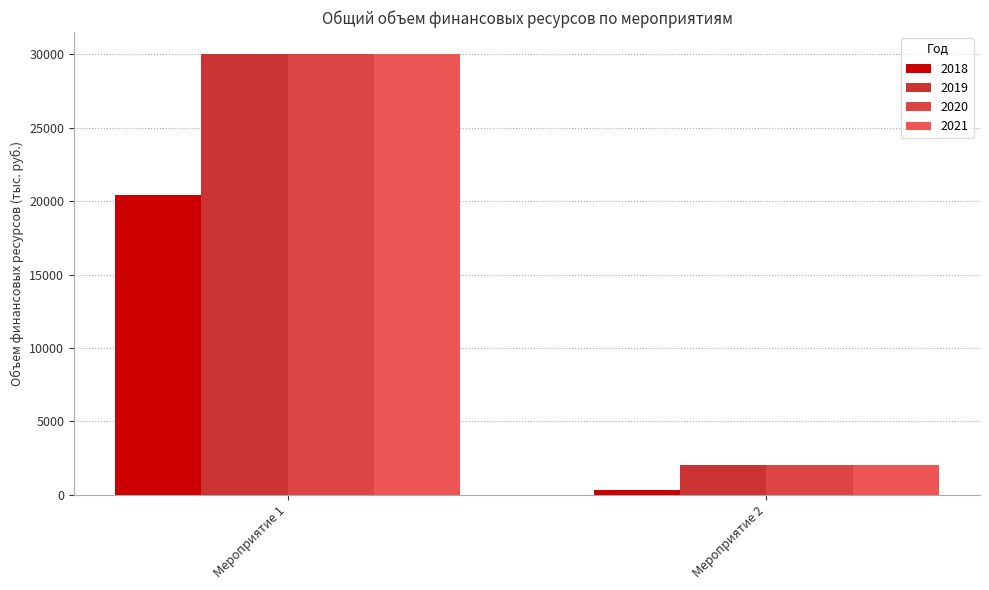

At which label does 2020 first exceed 30022?

Мероприятие 1